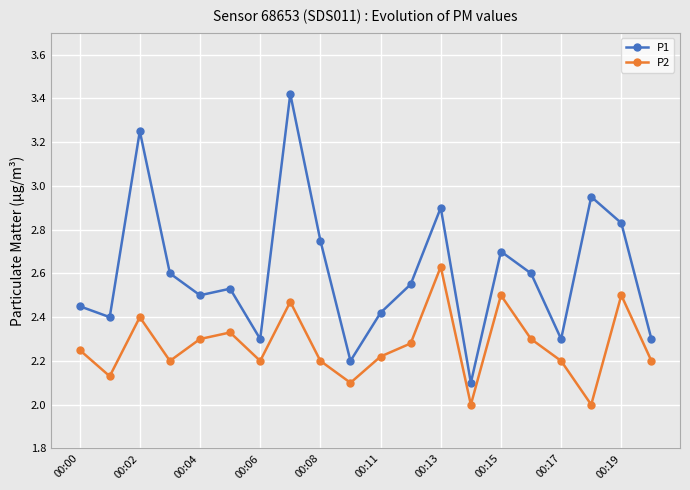

Which series has the largest range (max minus min)?

P1